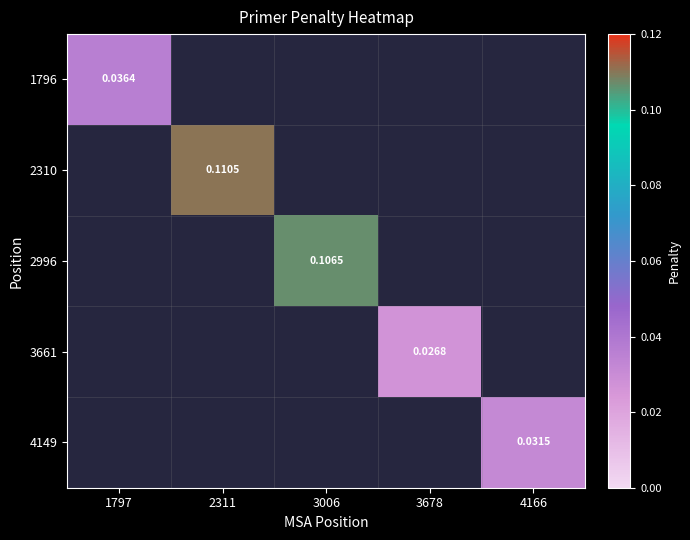

At which category is the sum across all series the highest?

2311